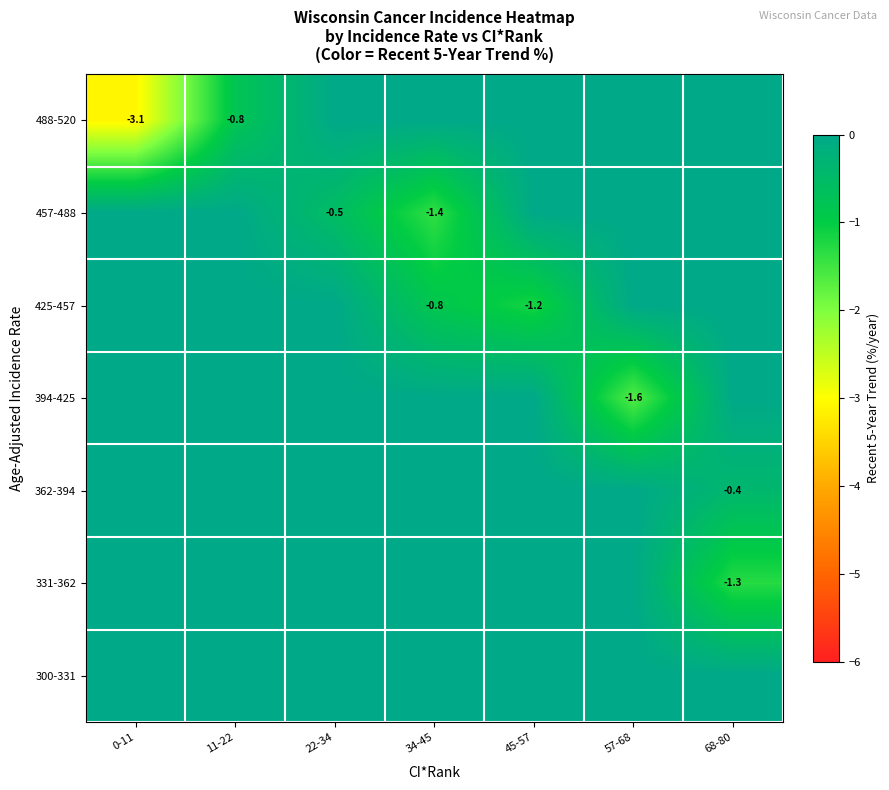

Which category has the lowest value across all series?

0-11